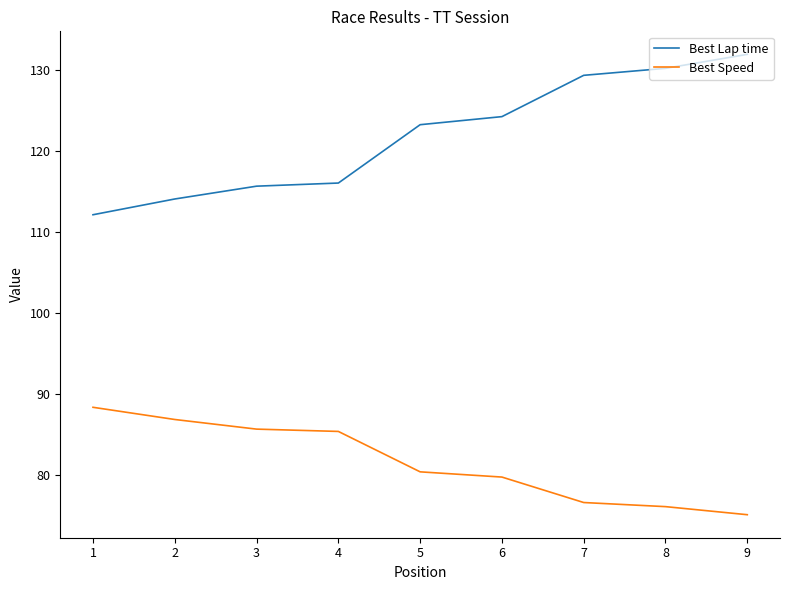

What is the total value across all series at 8?

206.2